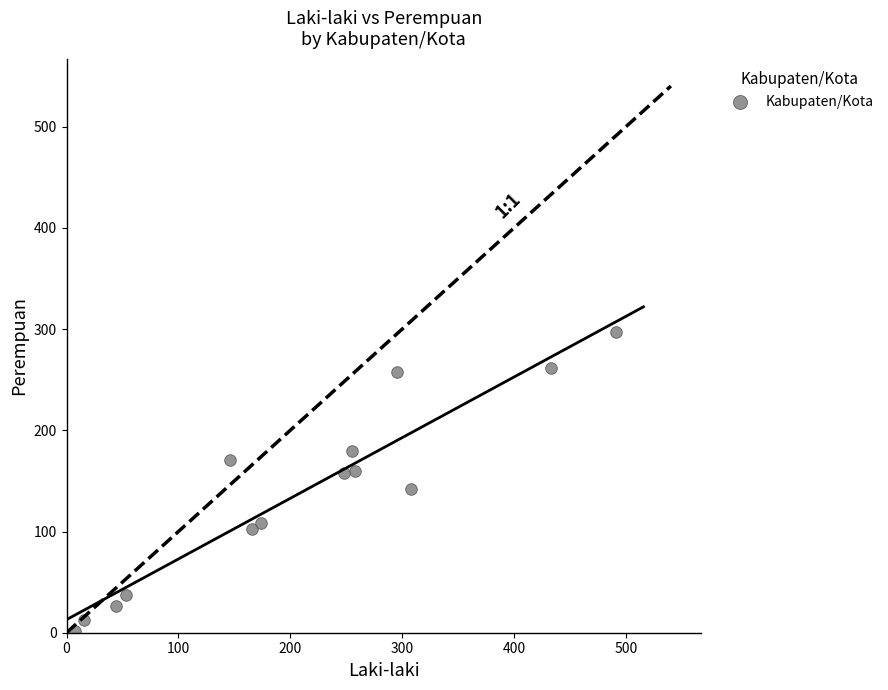

What is the range of Y values (max minus min)?

295